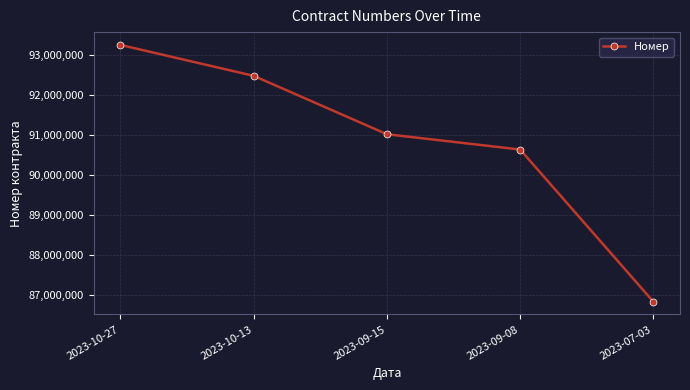

Reading left to right, transcribe all the data shown in this chart.

2023-10-27=93240768	2023-10-13=92470974	2023-09-15=91015745	2023-09-08=90634046	2023-07-03=86842569